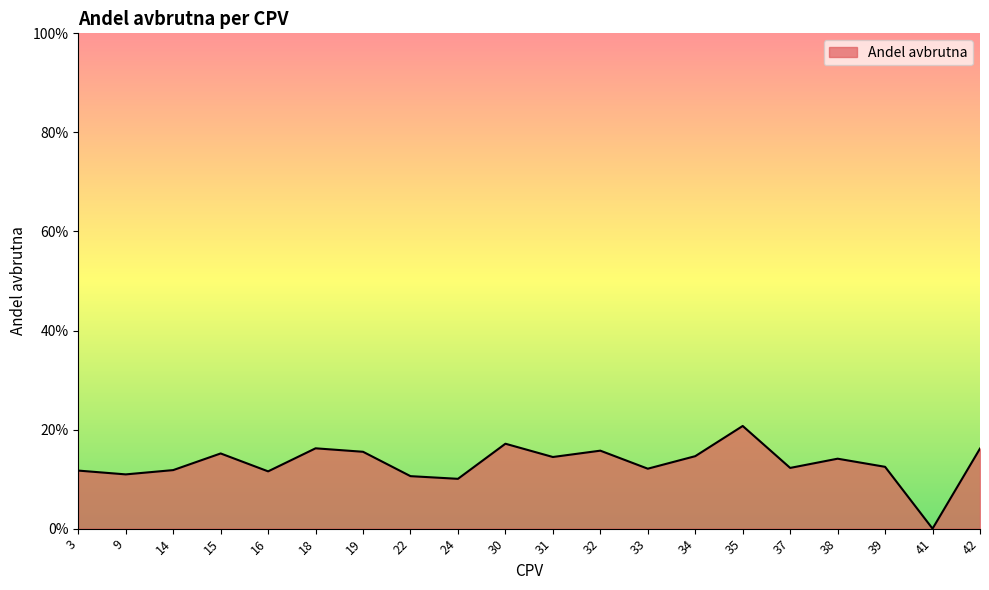

Reading right to left, extract all data points from this chart.

42=0.2	41=0.0	39=0.1	38=0.1	37=0.1	35=0.2	34=0.1	33=0.1	32=0.2	31=0.1	30=0.2	24=0.1	22=0.1	19=0.2	18=0.2	16=0.1	15=0.2	14=0.1	9=0.1	3=0.1